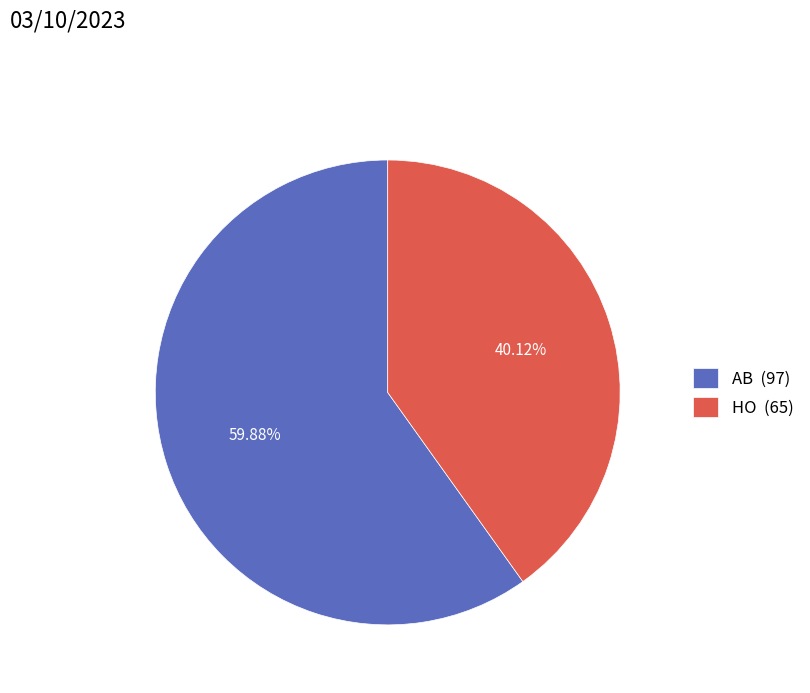

True or false: AB accounts for 60% of the total.

True